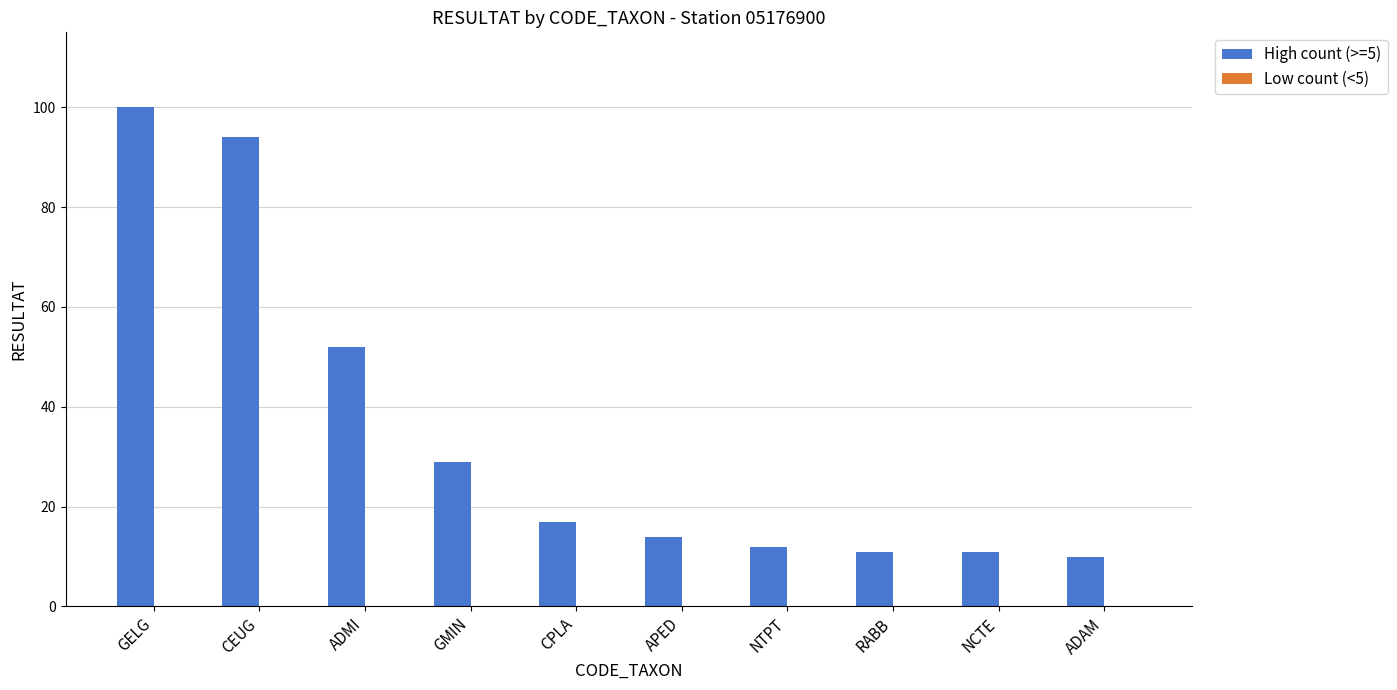

Reading left to right, extract all data points from this chart.

100	94	52	29	17	14	12	11	11	10